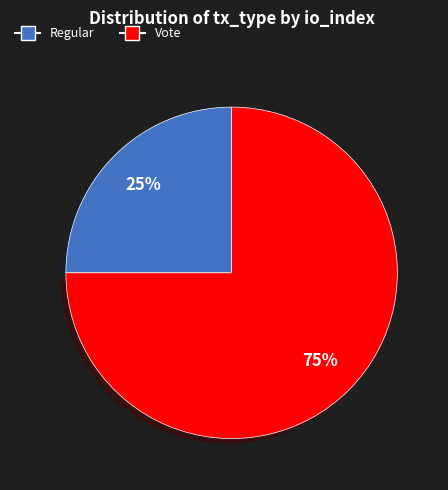

Which slice is the smallest?

Regular